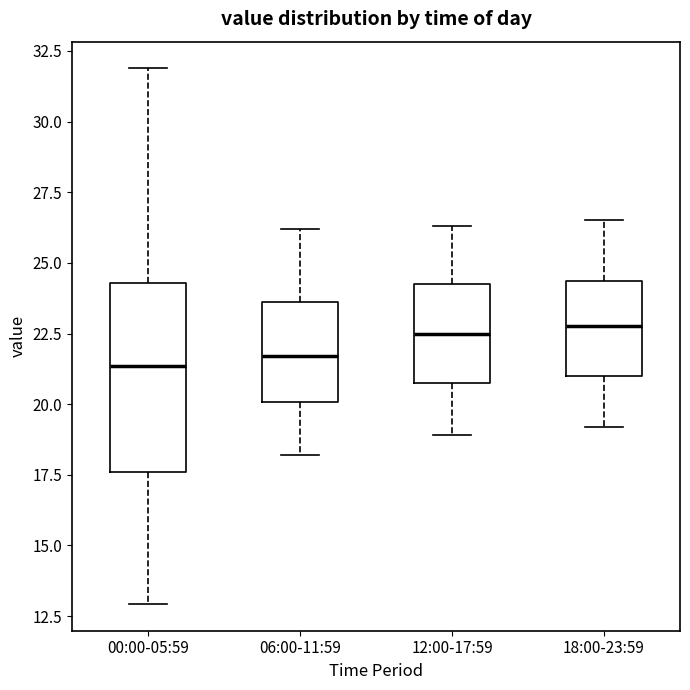

Where does the upper whisker of the box for 06:00-11:59 end on the y-axis? The values are not printed on the chart, so give them approximately, as read against the axis.

26.0